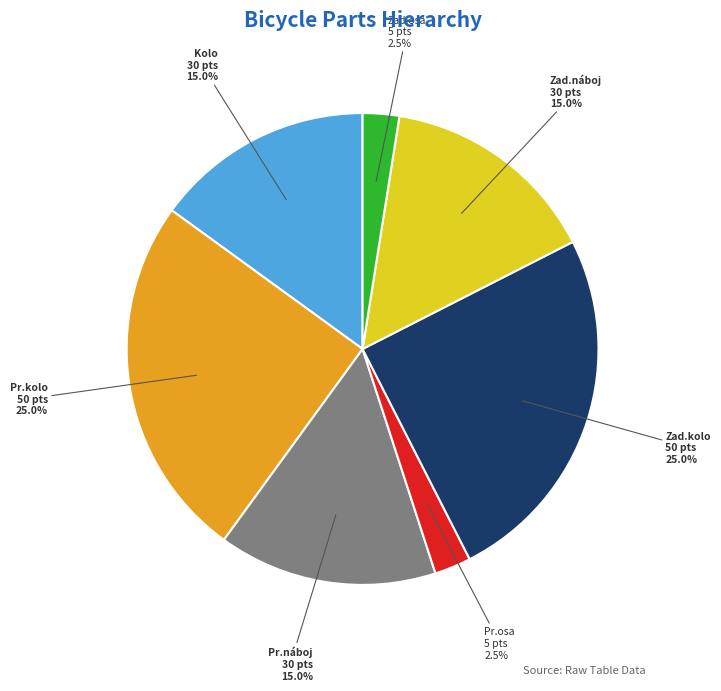

Does any single category account for the majority?

No